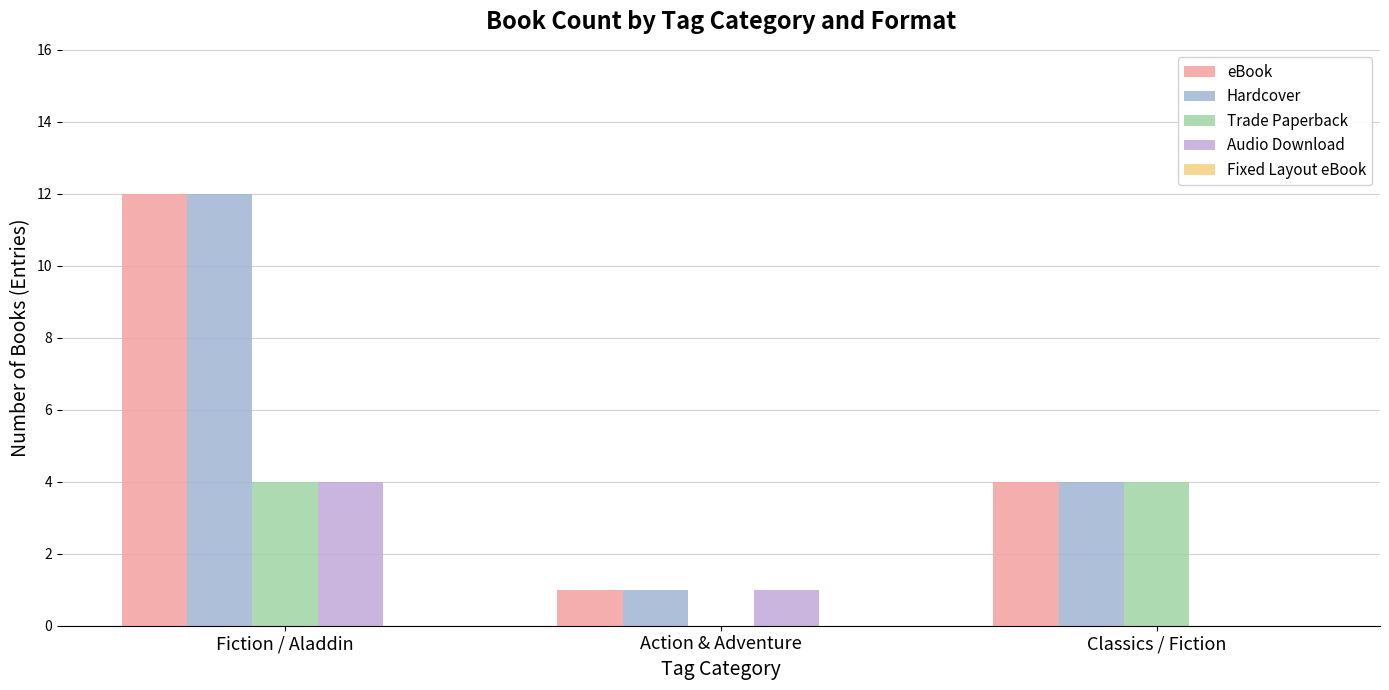

Reading left to right, transcribe all the data shown in this chart.

eBook: Fiction / Aladdin=12	Action & Adventure=1	Classics / Fiction=4
Hardcover: Fiction / Aladdin=12	Action & Adventure=1	Classics / Fiction=4
Trade Paperback: Fiction / Aladdin=4	Action & Adventure=0	Classics / Fiction=4
Audio Download: Fiction / Aladdin=4	Action & Adventure=1	Classics / Fiction=0
Fixed Layout eBook: Fiction / Aladdin=0	Action & Adventure=0	Classics / Fiction=0